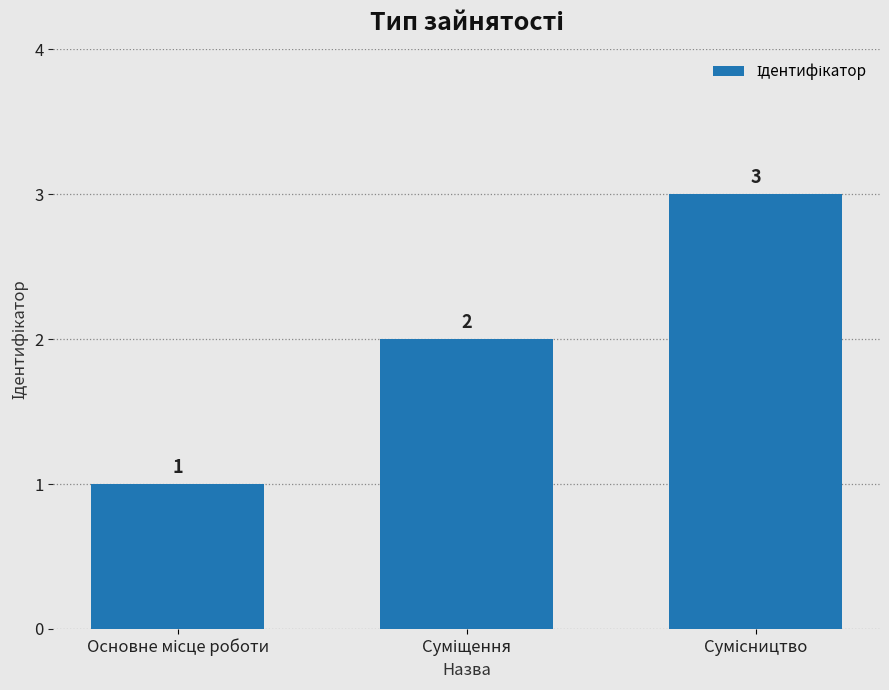

Count the values in the range 1 to 3.

3